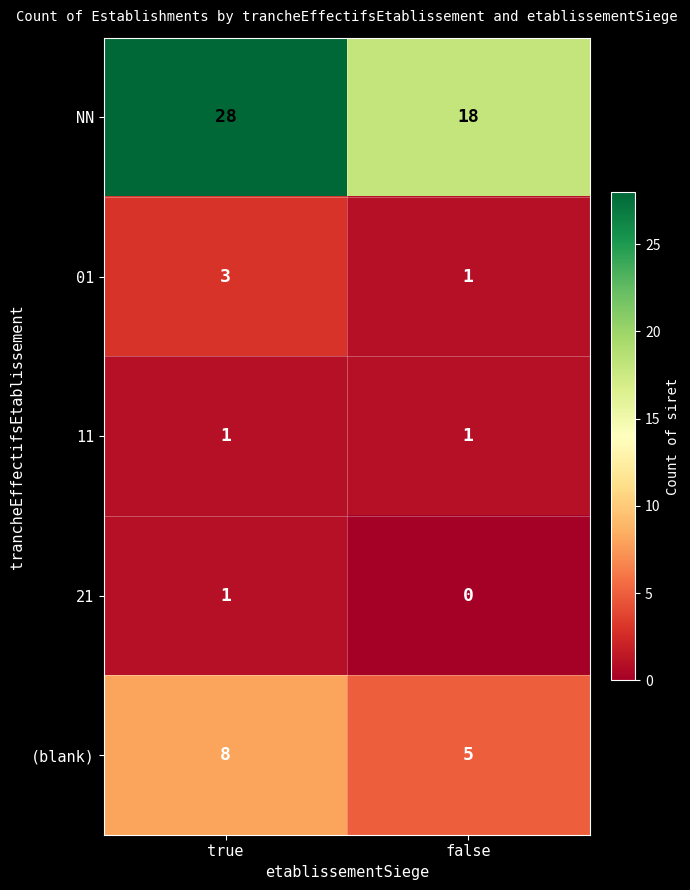

At which category is the sum across all series the highest?

true